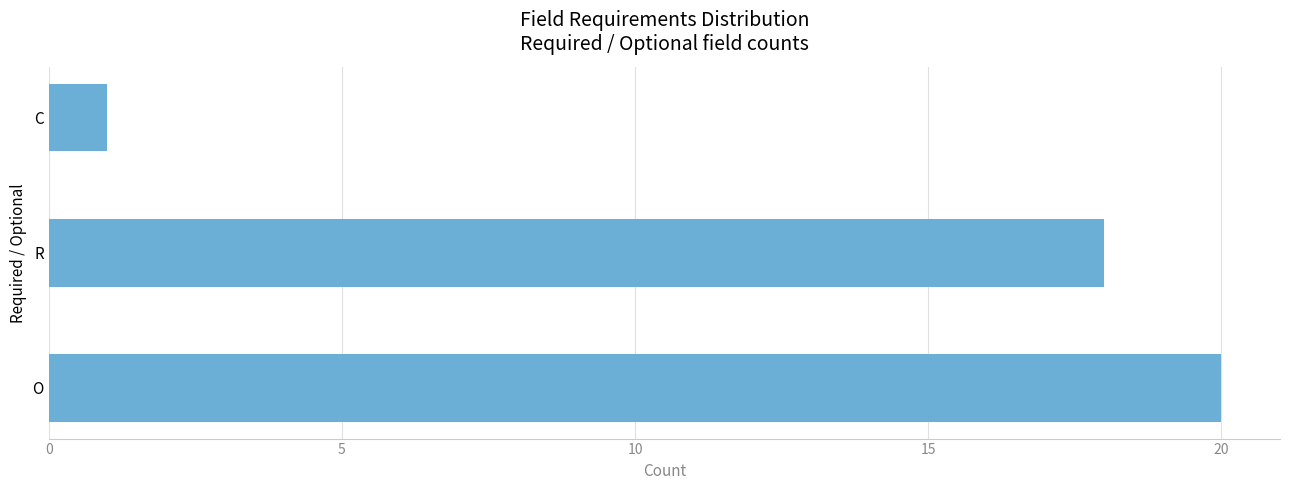

What is the sum of all values?

39